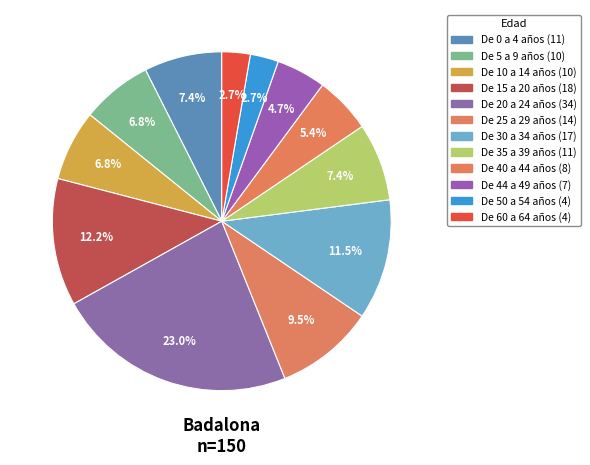

What percentage is the De 50 a 54 años slice, to the nearest percent?

3%